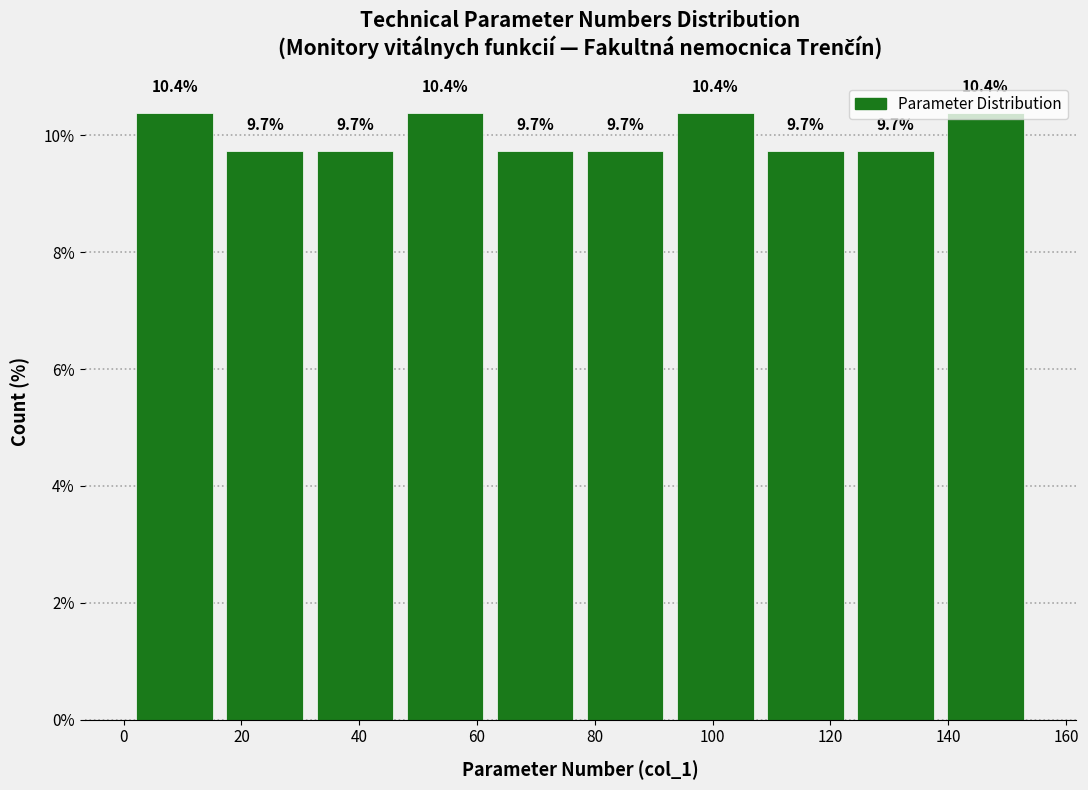

Reading left to right, list every bar in this chart as the range it spans on the x-axis followed by its height. The bar edges are not printed on the chart, so give them approximately, as read against the axis.

2 to 16: 10.4
16 to 32: 9.7
32 to 46: 9.7
46 to 62: 10.4
62 to 78: 9.7
78 to 92: 9.7
92 to 108: 10.4
108 to 124: 9.7
124 to 138: 9.7
138 to 154: 10.4